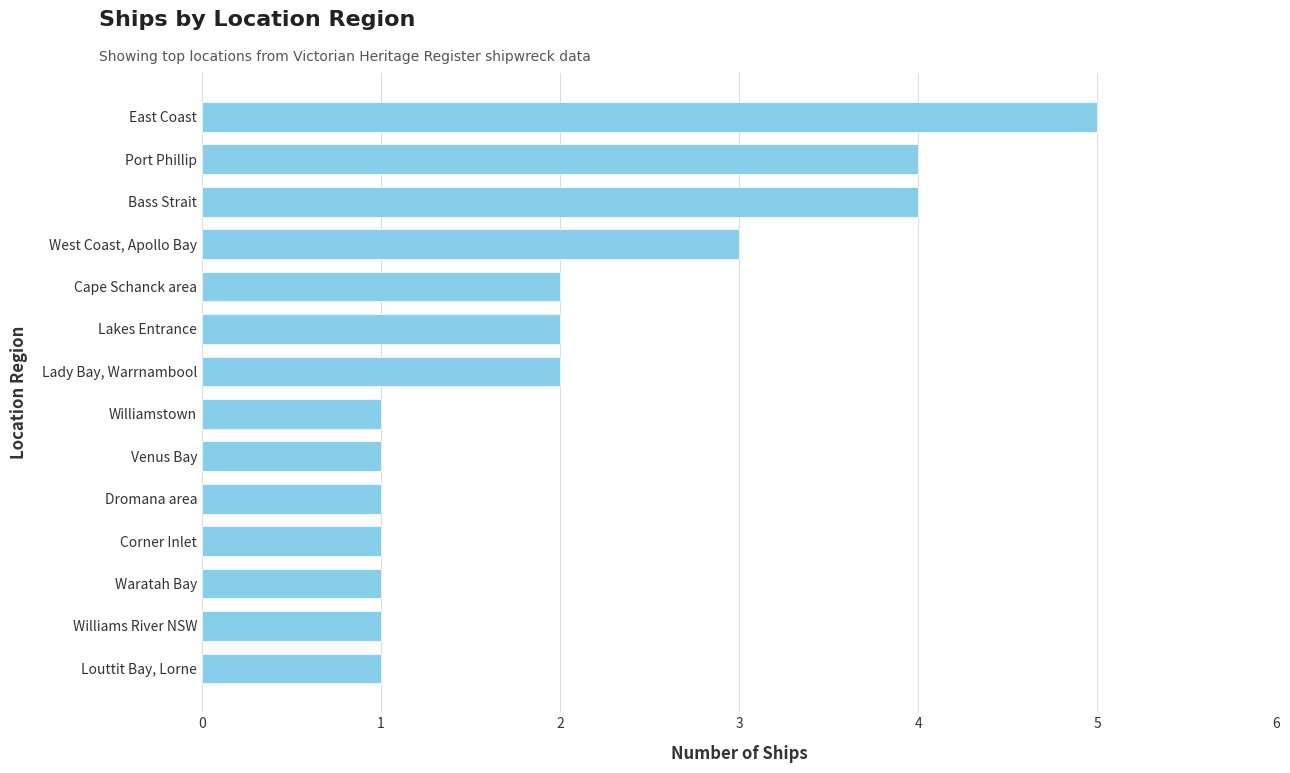

Are the bars horizontal?

Yes